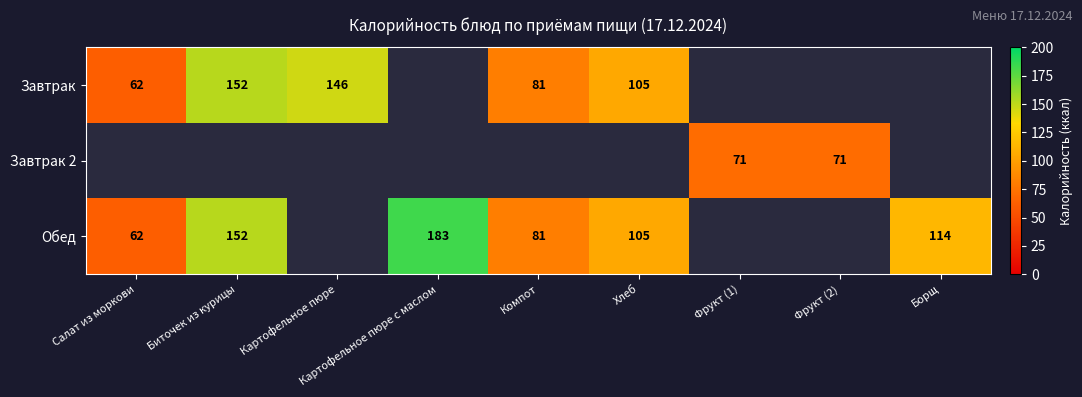

True or false: Обед has a value of 167 at Борщ.

False